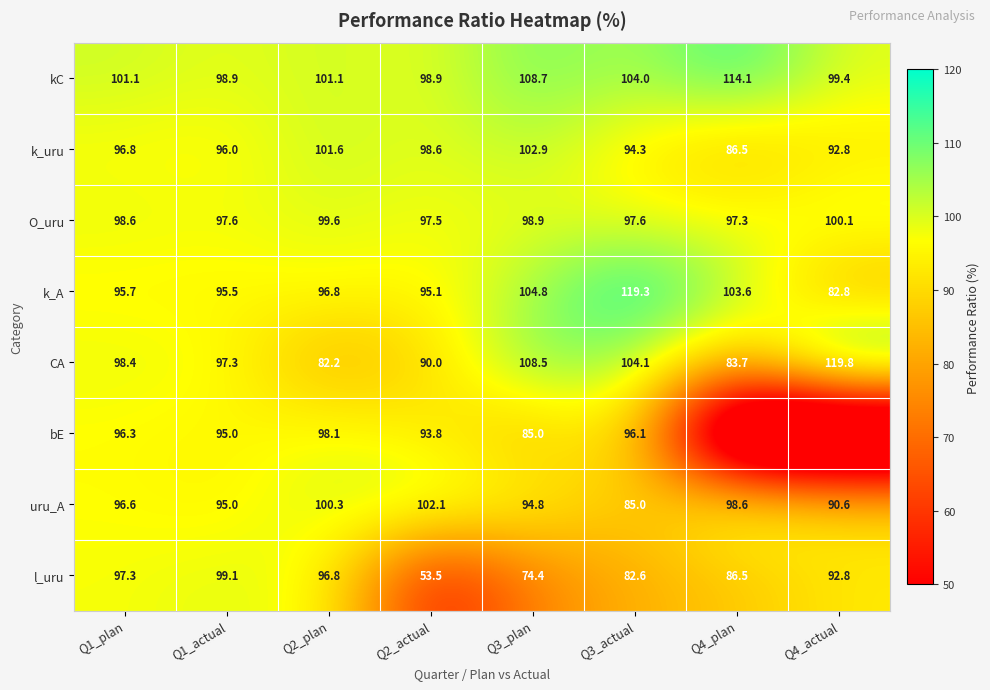

What is the difference between the highest and lowest values at Q3_plan?

34.3